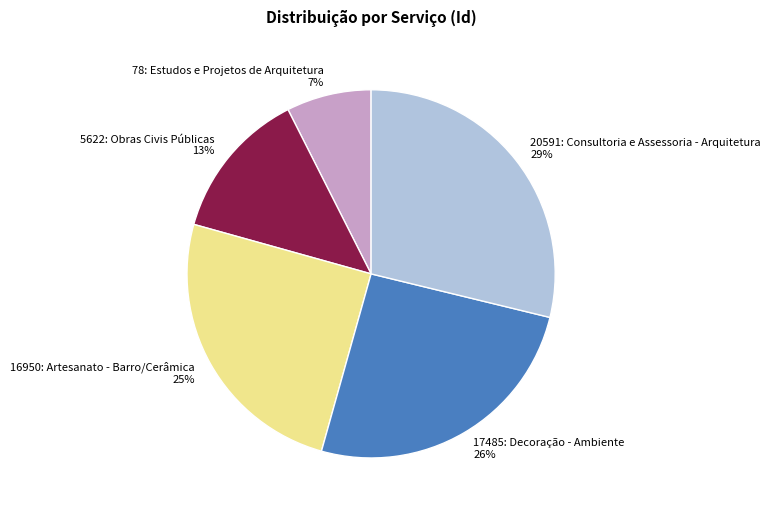

To the nearest percent, what is the average slice percentage?

20%